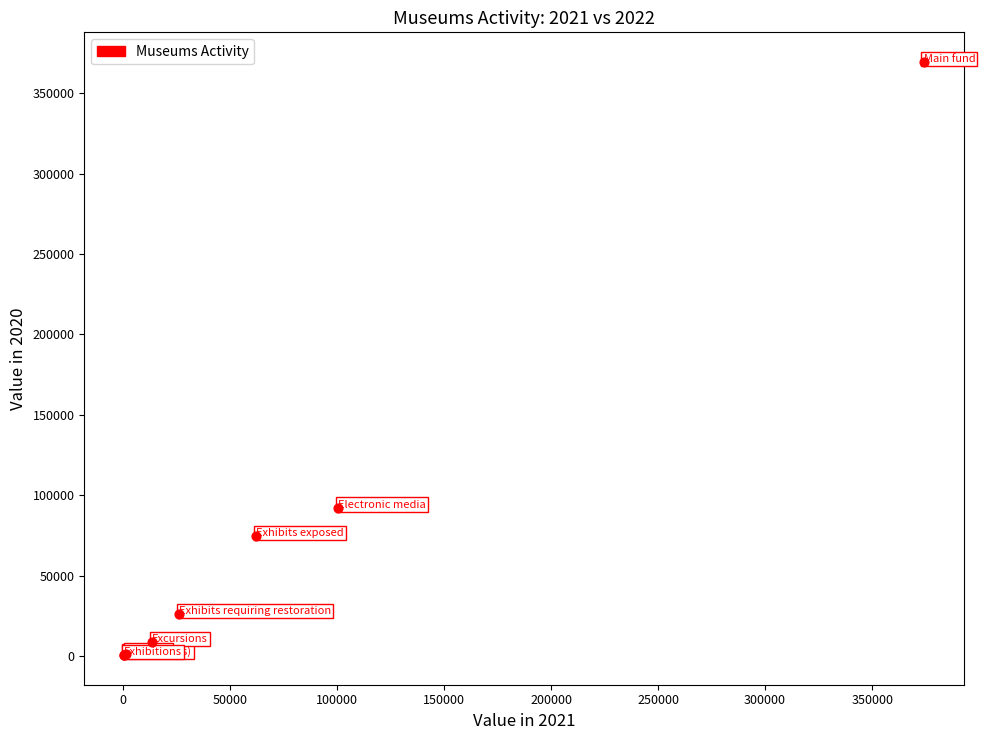

What Y value in the scatter plot is closest to 184966?

92231.0